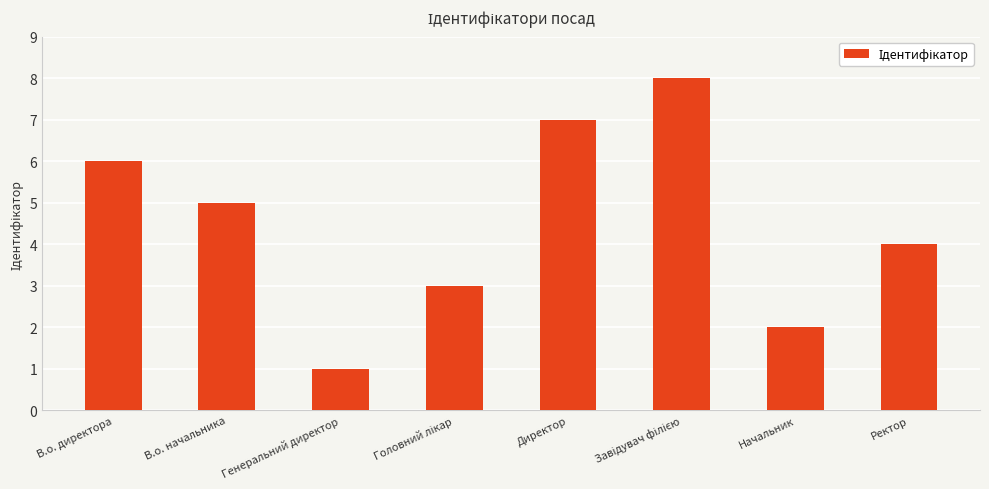

Are the bars horizontal?

No